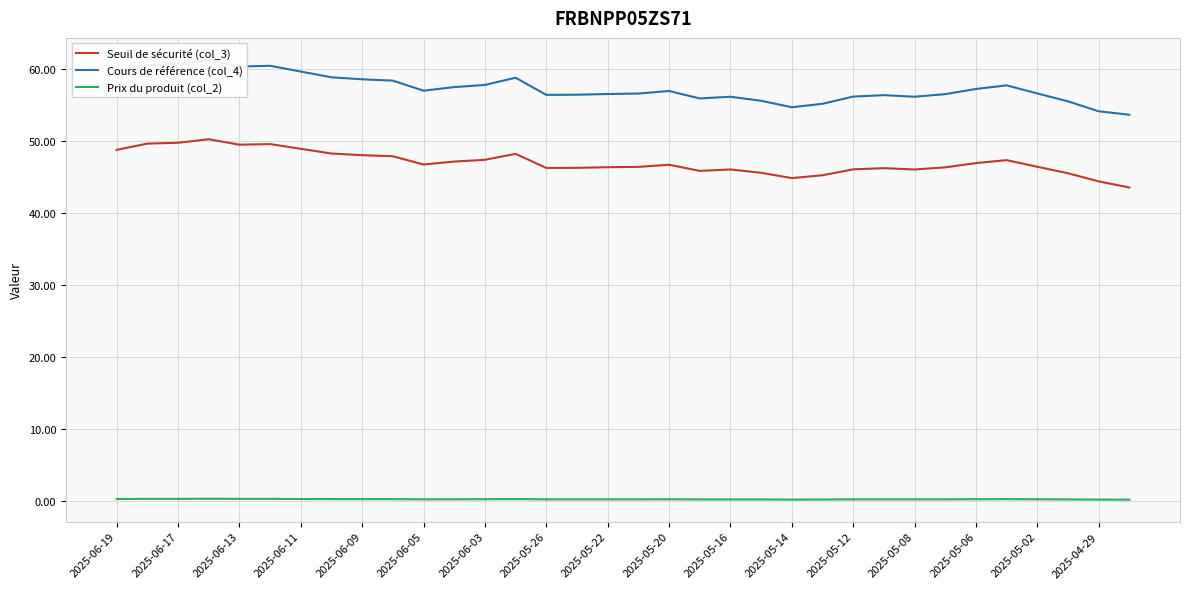

True or false: Seuil de sécurité (col_3) and Prix du produit (col_2) cross at least once.

False